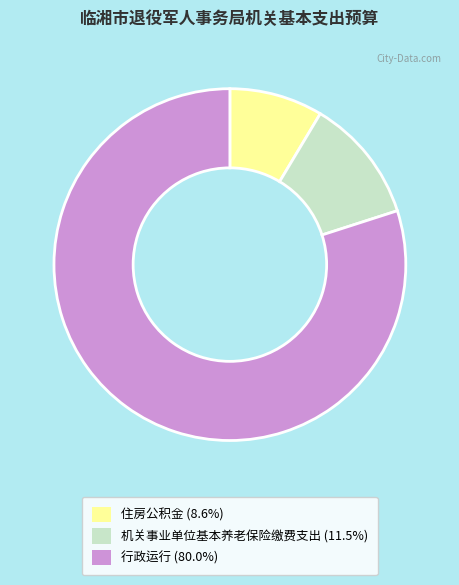

How many segments does this pie chart have?

3